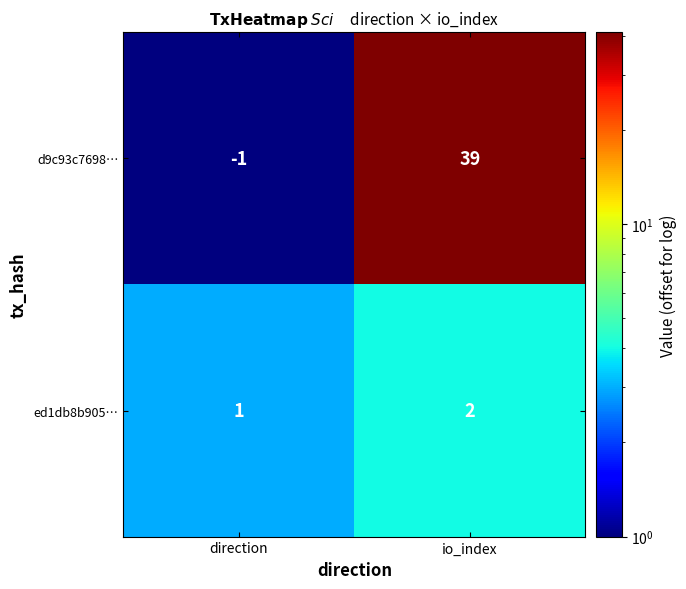

Which category has the highest value in the ed1db8b905… series?

io_index